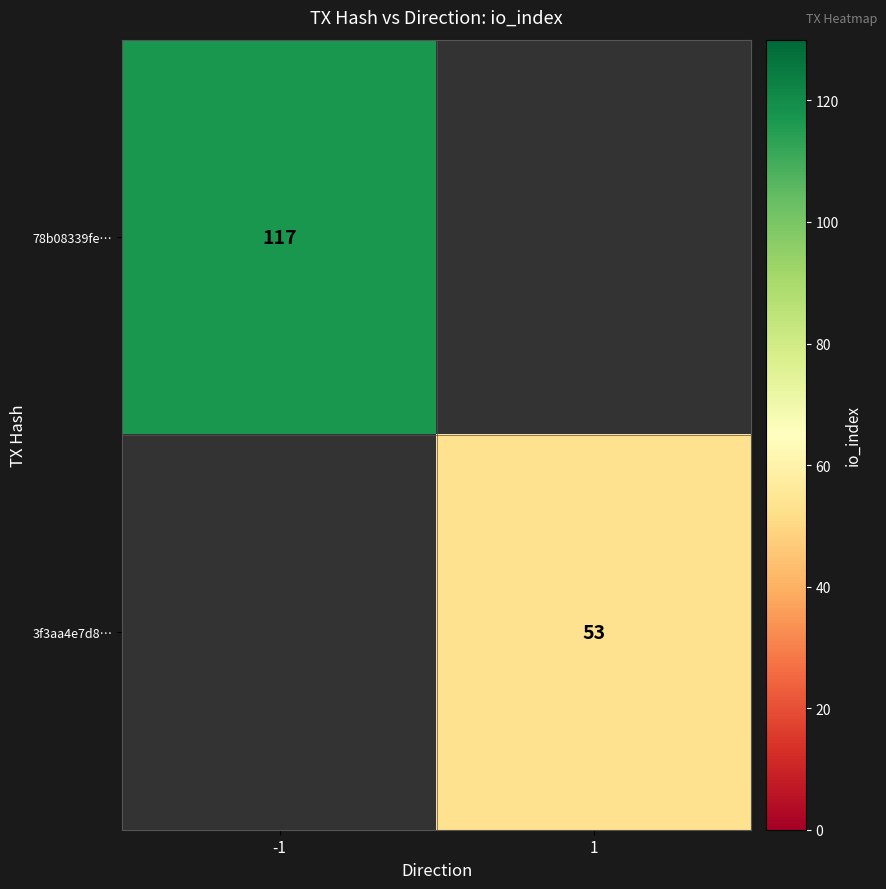

The 78b08339fe… series shows 117 at -1. True or false?

True